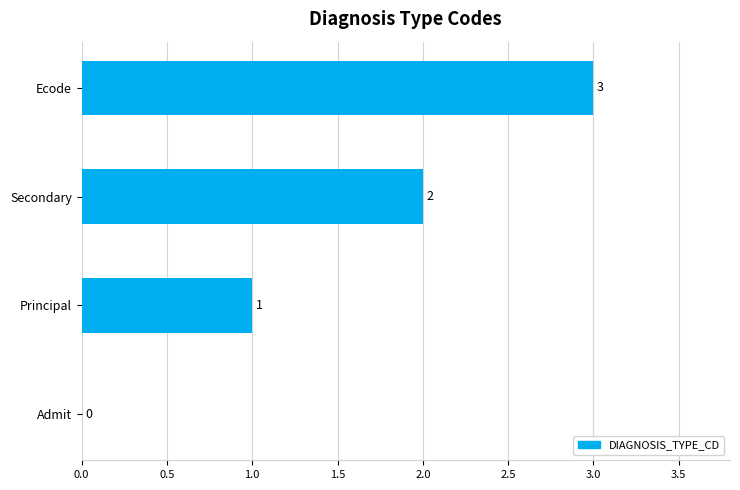

What is the sum of all values?

6